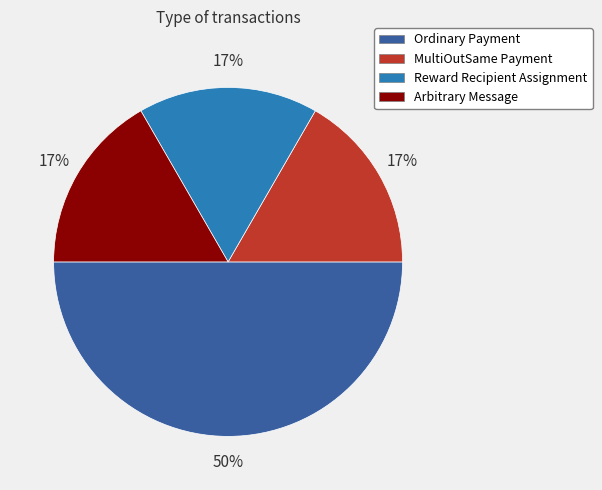

True or false: MultiOutSame Payment accounts for 4% of the total.

False